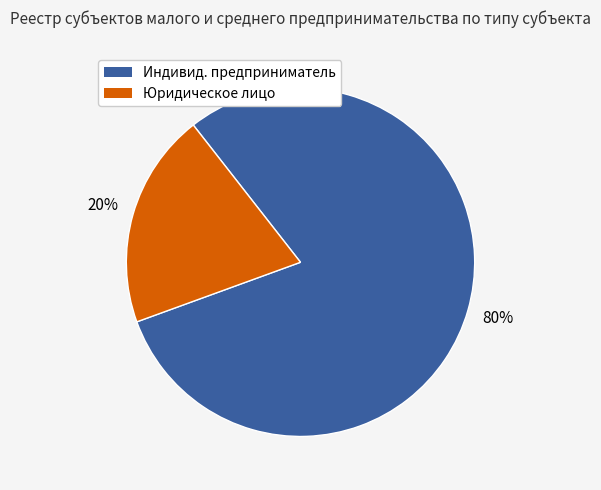

Rank the categories by value from lowest to highest.

Юридическое лицо, Индивид. предприниматель